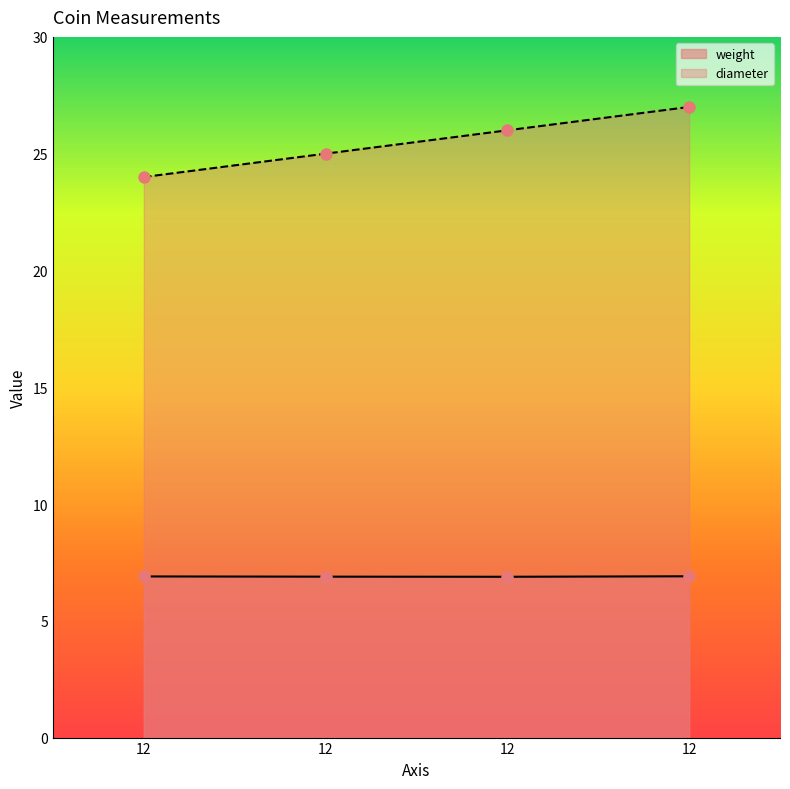

Which series has the largest total across all categories?

diameter